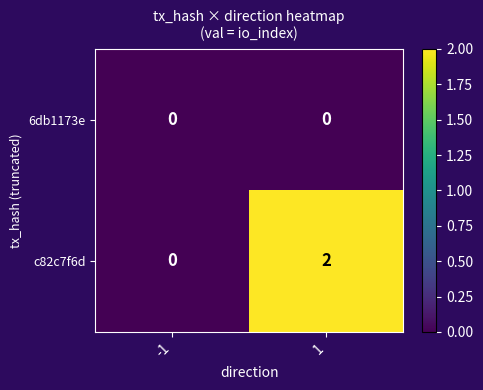

Between -1 and 1, which series saw the biggest shift?

c82c7f6d